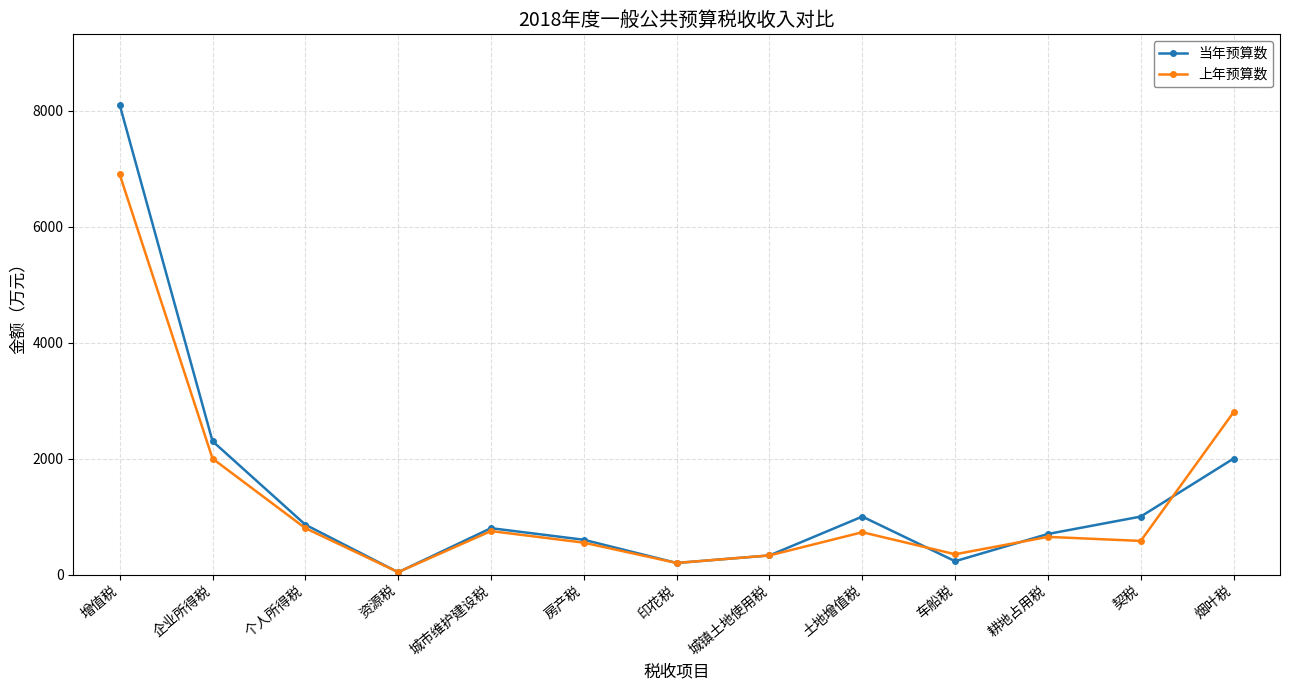

What is the sum of all 当年预算数 values?

18160